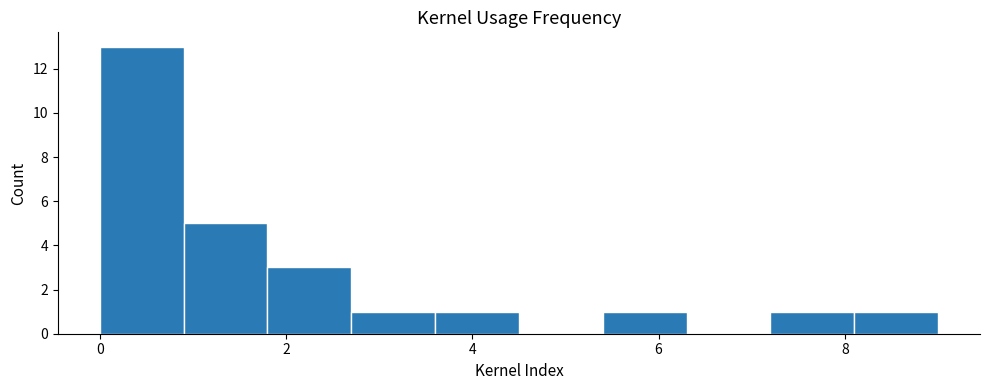

Reading left to right, list every bar in this chart as the range it spans on the x-axis followed by its height. Neither the bar edges nor the heights are printed on the chart, so give them approximately, as read against the axes.

0.0 to 0.9: 13
0.9 to 1.8: 5
1.8 to 2.7: 3
2.7 to 3.6: 1
3.6 to 4.5: 1
4.5 to 5.4: 0
5.4 to 6.3: 1
6.3 to 7.2: 0
7.2 to 8.1: 1
8.1 to 9.0: 1